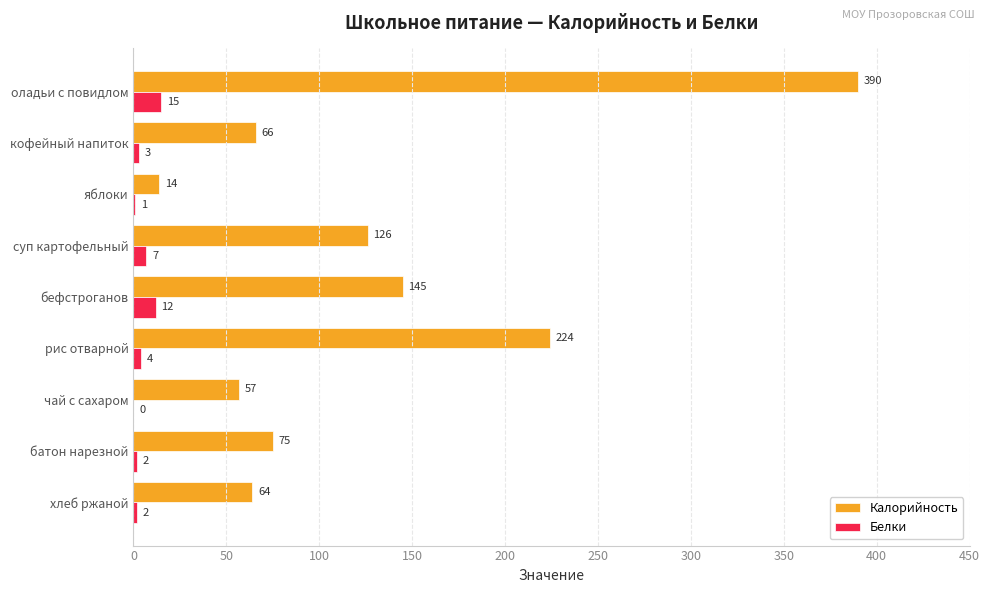

Between оладьи с повидлом and бефстроганов, which series saw the biggest shift?

Калорийность